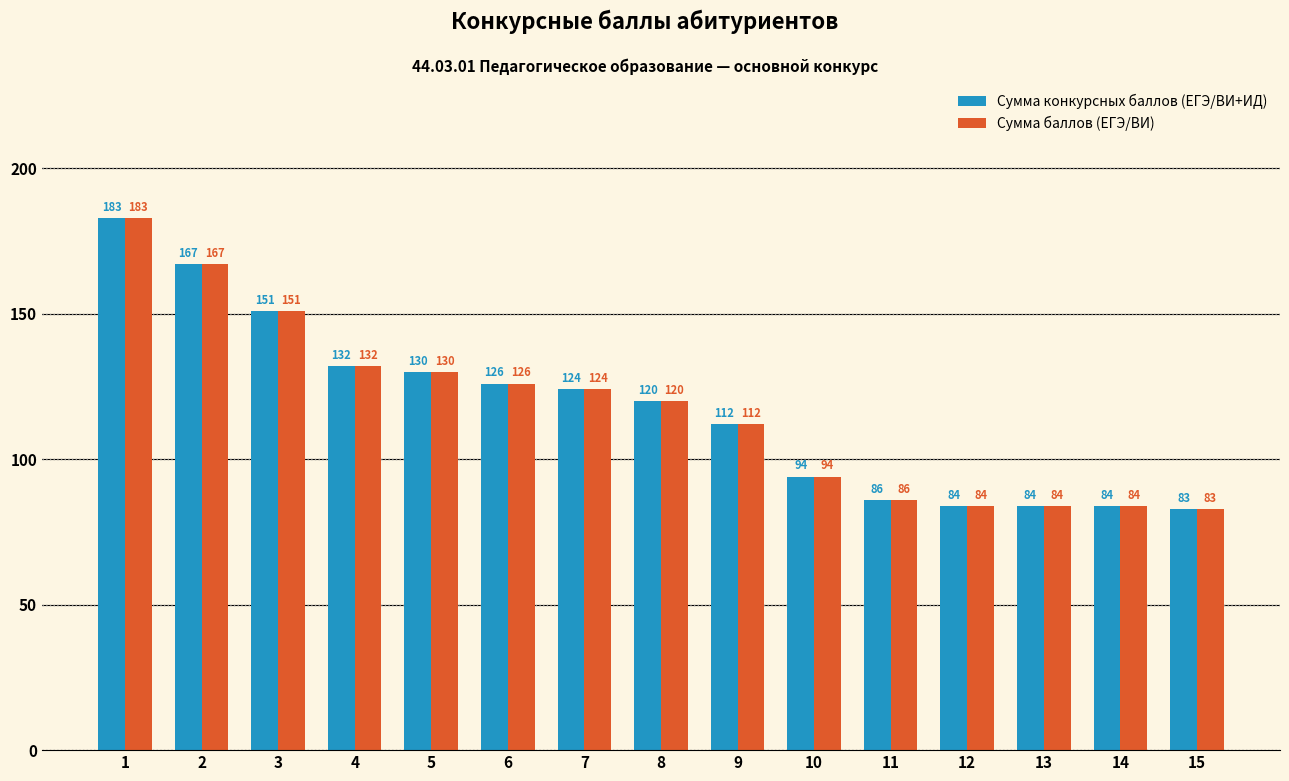

What value does the Сумма баллов (ЕГЭ/ВИ) series have at 7?

124